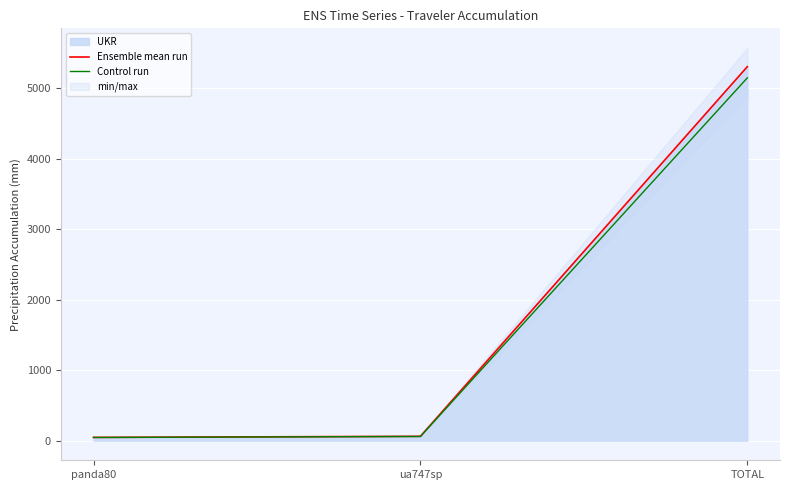

The Ensemble mean run series shows 105.1 at ua747sp. True or false?

False